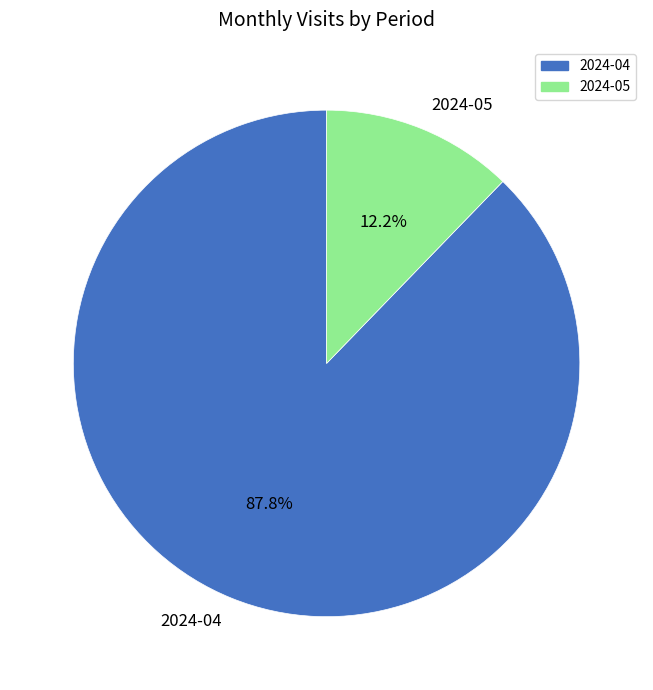

Rank the categories by value from highest to lowest.

2024-04, 2024-05